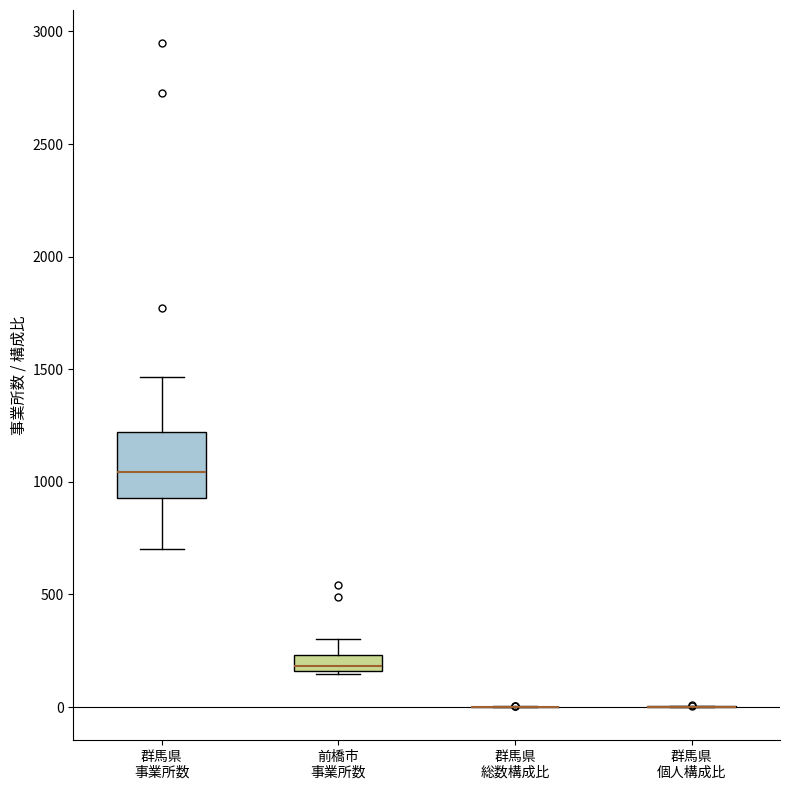

Comparing the boxes themselves (not the whiskers), which one is the tallest?

群馬県 事業所数